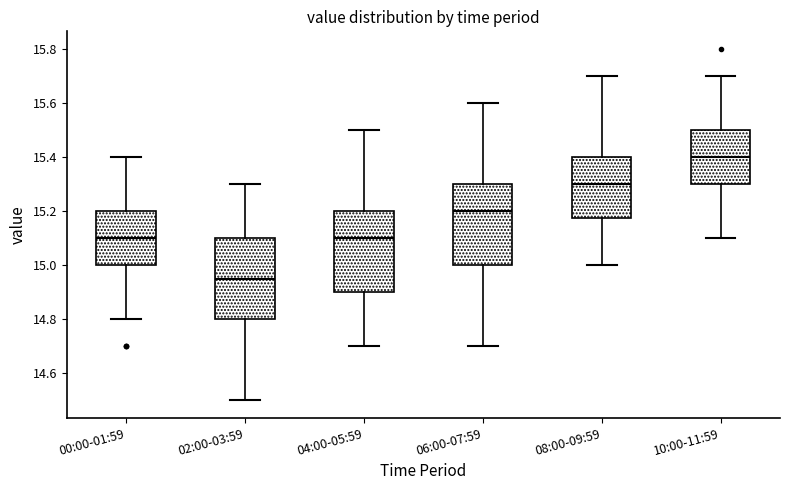

Reading left to right, read every box against the y-axis: the position of its median line, the range the box covers, and the ends of its whiskers. The values are not printed on the chart, so give them approximately, as read against the axis.

00:00-01:59: median 15.10, box 15.00 to 15.20, whiskers 14.80 to 15.40
02:00-03:59: median 14.96, box 14.80 to 15.10, whiskers 14.50 to 15.30
04:00-05:59: median 15.10, box 14.90 to 15.20, whiskers 14.70 to 15.50
06:00-07:59: median 15.20, box 15.00 to 15.30, whiskers 14.70 to 15.60
08:00-09:59: median 15.30, box 15.18 to 15.40, whiskers 15.00 to 15.70
10:00-11:59: median 15.40, box 15.30 to 15.50, whiskers 15.10 to 15.70